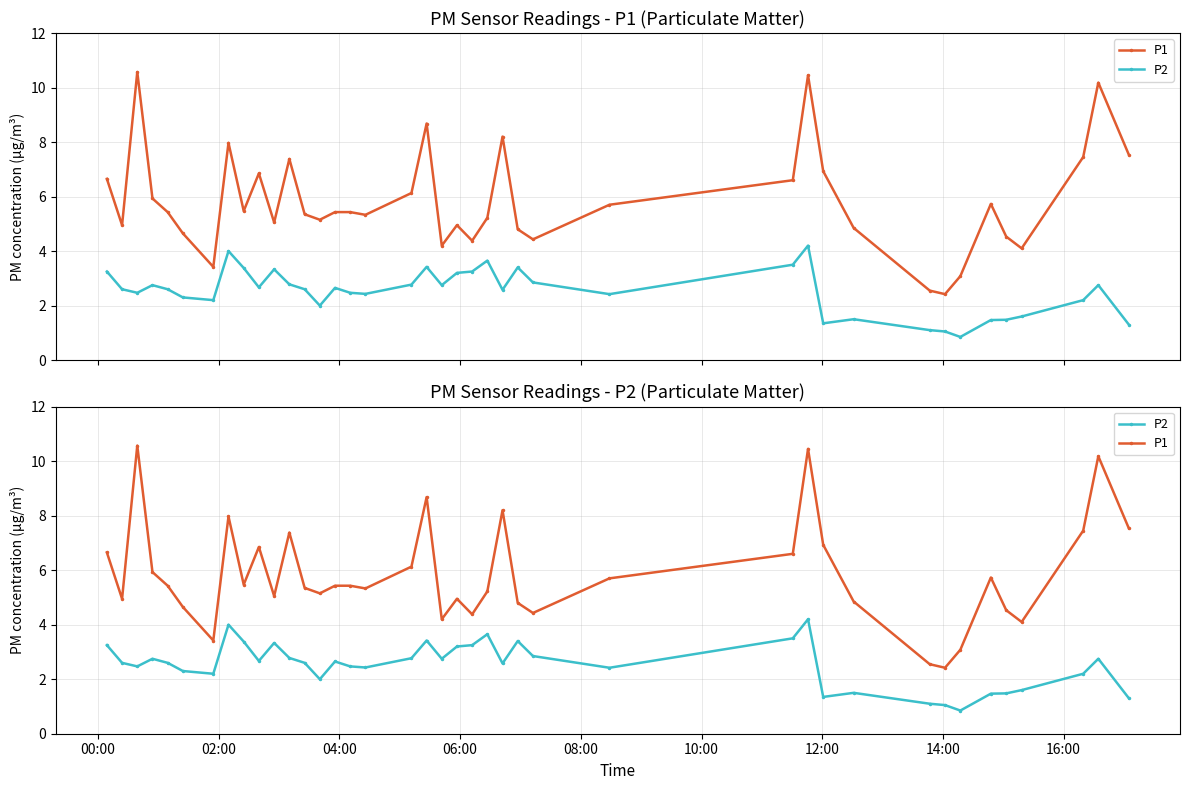

What is the sum of all P1 values?

234.1